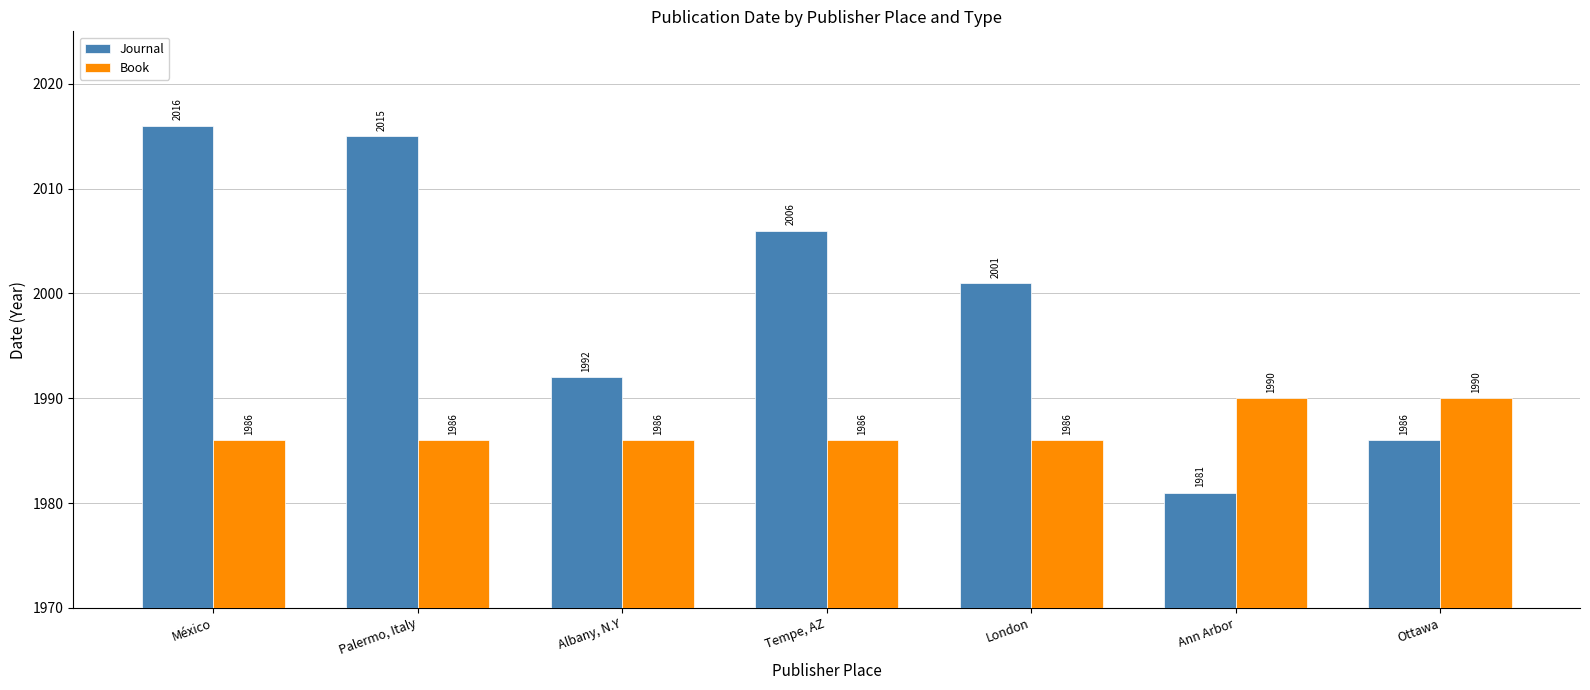

At which category does the chart reach its minimum across all series?

Ann Arbor